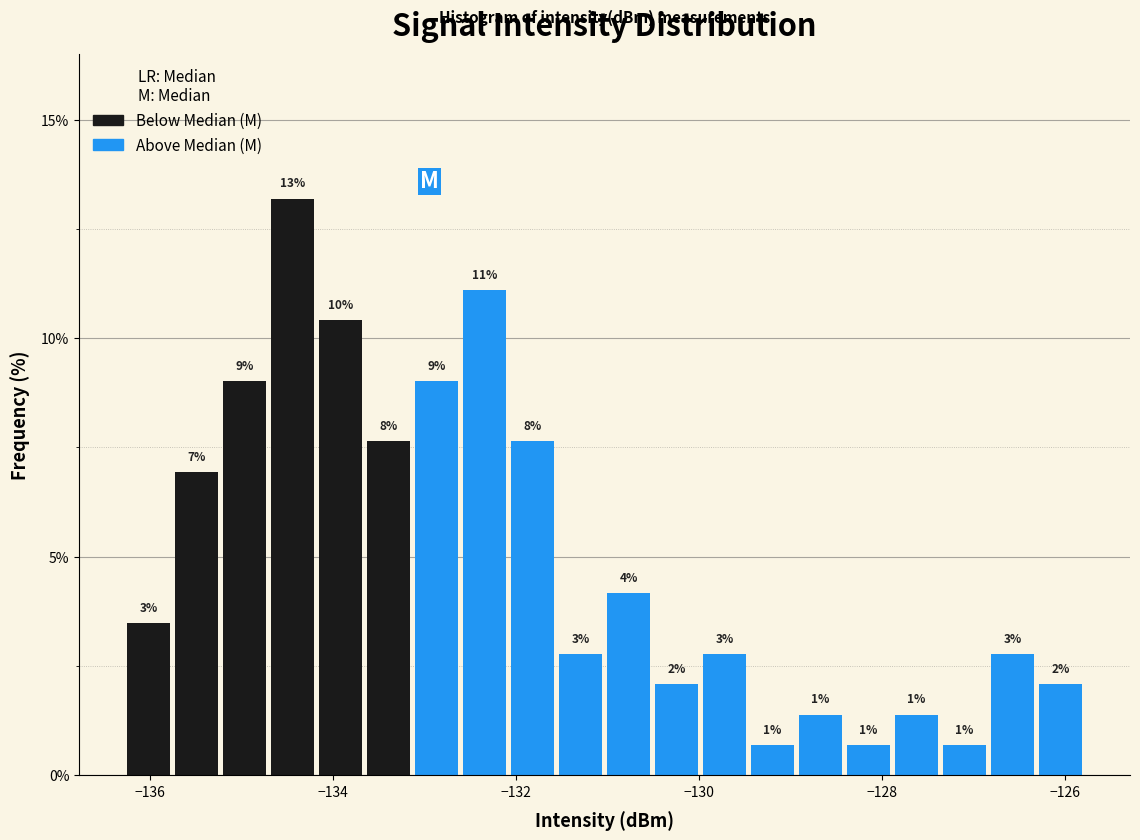

Read against the x-axis, roughly where is the centre of the tallest bar?

-134.4